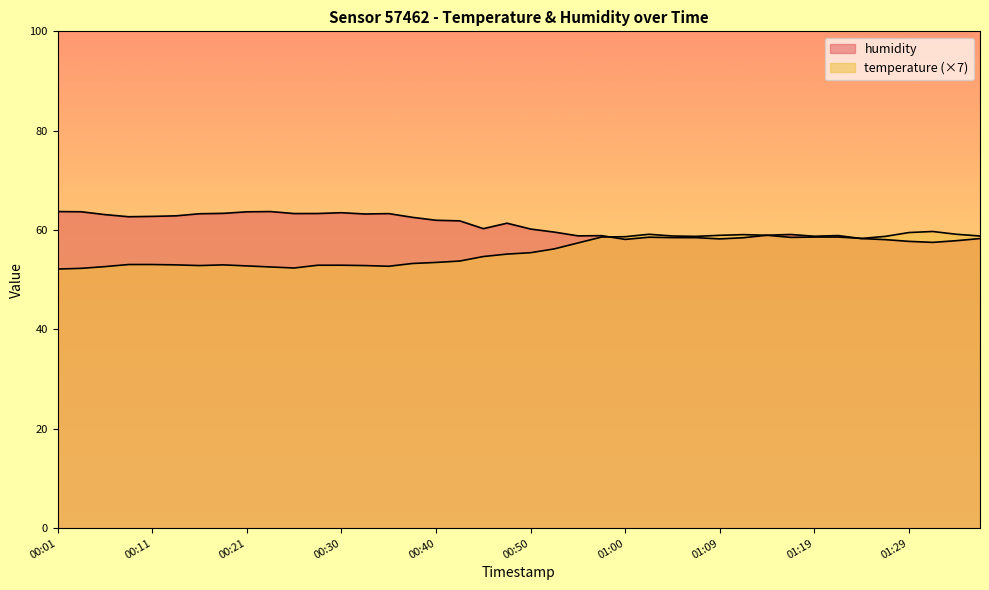

Which has a higher value, 00:38 or 01:24?

01:24